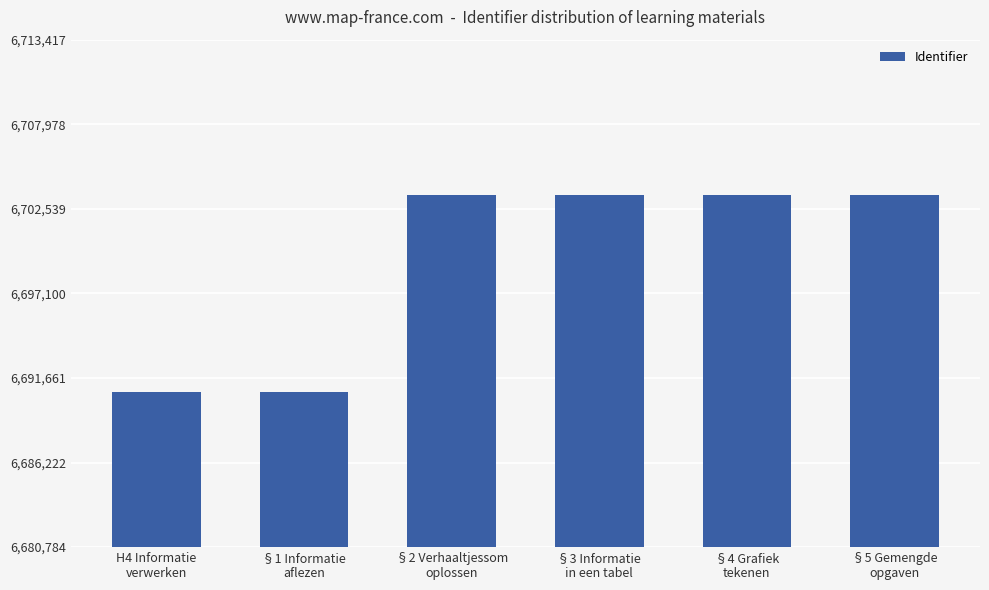

What is the minimum value shown in the chart?

6690784